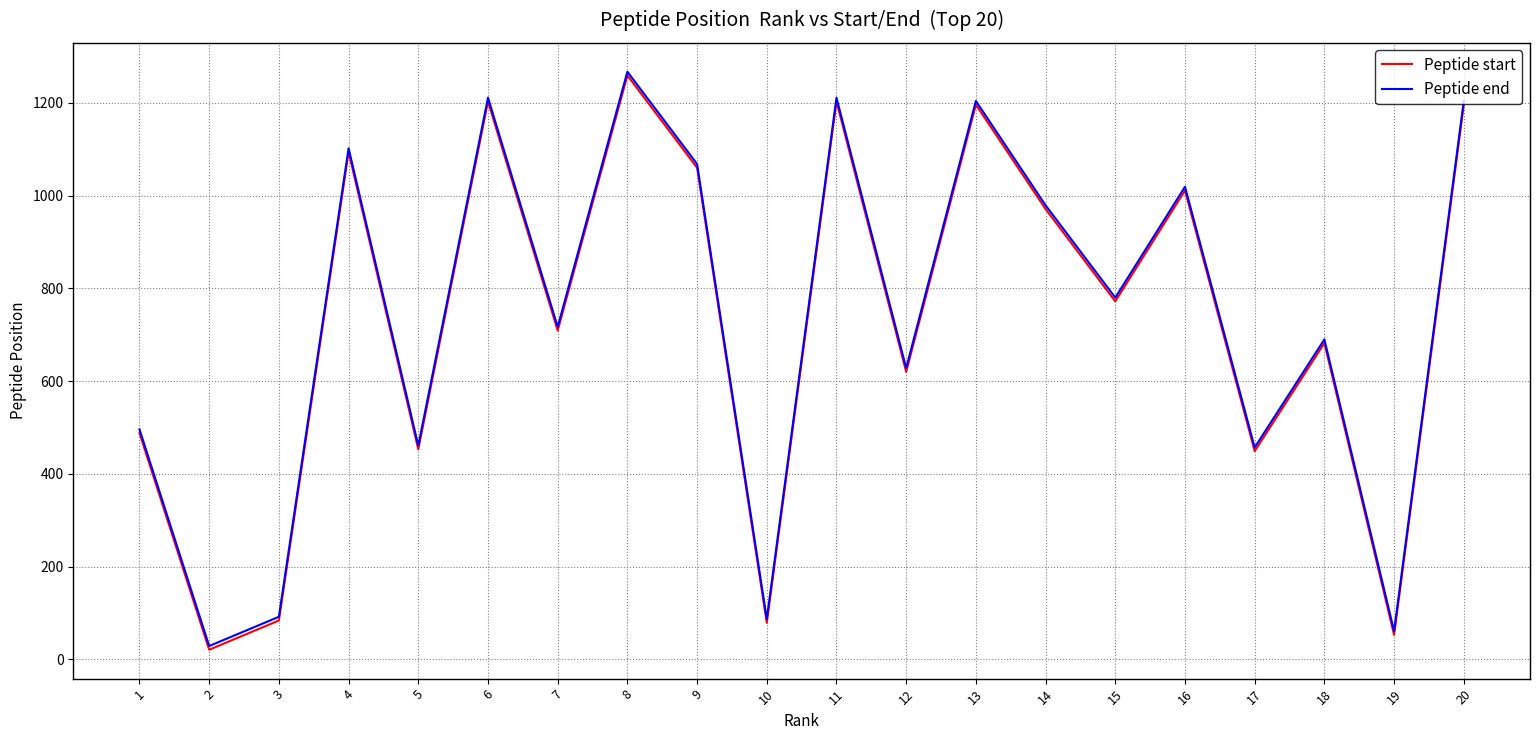

Does the chart have visible grid lines?

Yes